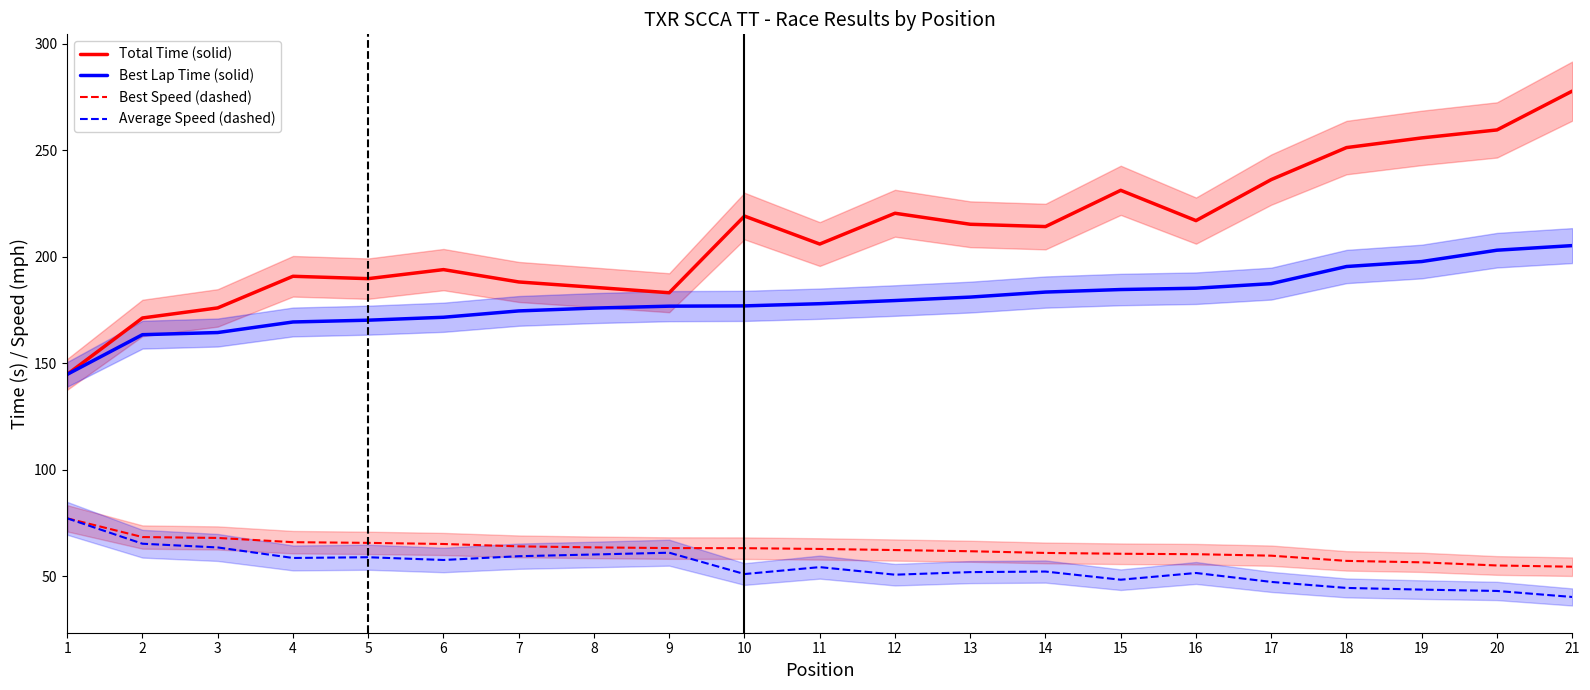

Reading left to right, extract all data points from this chart.

Total Time (solid): 1=144.7	2=171.2	3=175.9	4=190.8	5=189.7	6=193.9	7=188.1	8=185.6	9=183.1	10=219.1	11=205.9	12=220.4	13=215.2	14=214.1	15=231.1	16=216.9	17=236.2	18=251.2	19=255.8	20=259.5	21=277.7
Best Lap Time (solid): 1=144.7	2=163.4	3=164.4	4=169.3	5=170.2	6=171.5	7=174.5	8=175.8	9=176.7	10=176.9	11=177.9	12=179.4	13=181.0	14=183.4	15=184.6	16=185.2	17=187.3	18=195.4	19=197.7	20=203.0	21=205.2
Best Speed (dashed): 1=77.1	2=68.3	3=67.9	4=65.9	5=65.6	6=65.1	7=63.9	8=63.5	9=63.1	10=63.1	11=62.7	12=62.2	13=61.7	14=60.9	15=60.5	16=60.3	17=59.6	18=57.1	19=56.4	20=55.0	21=54.4
Average Speed (dashed): 1=77.1	2=65.2	3=63.4	4=58.5	5=58.8	6=57.5	7=59.3	8=60.1	9=61.0	10=50.9	11=54.2	12=50.6	13=51.9	14=52.1	15=48.3	16=51.4	17=47.2	18=44.4	19=43.6	20=43.0	21=40.2